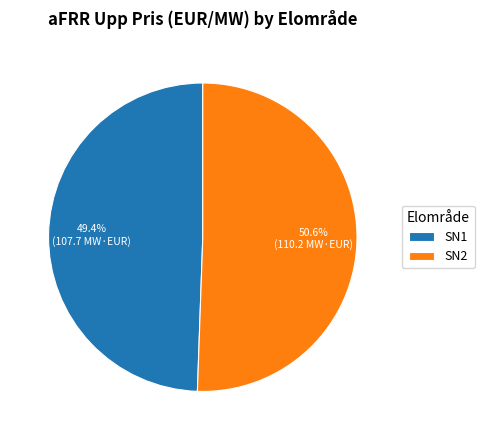

Which category has the biggest portion of the pie?

SN2